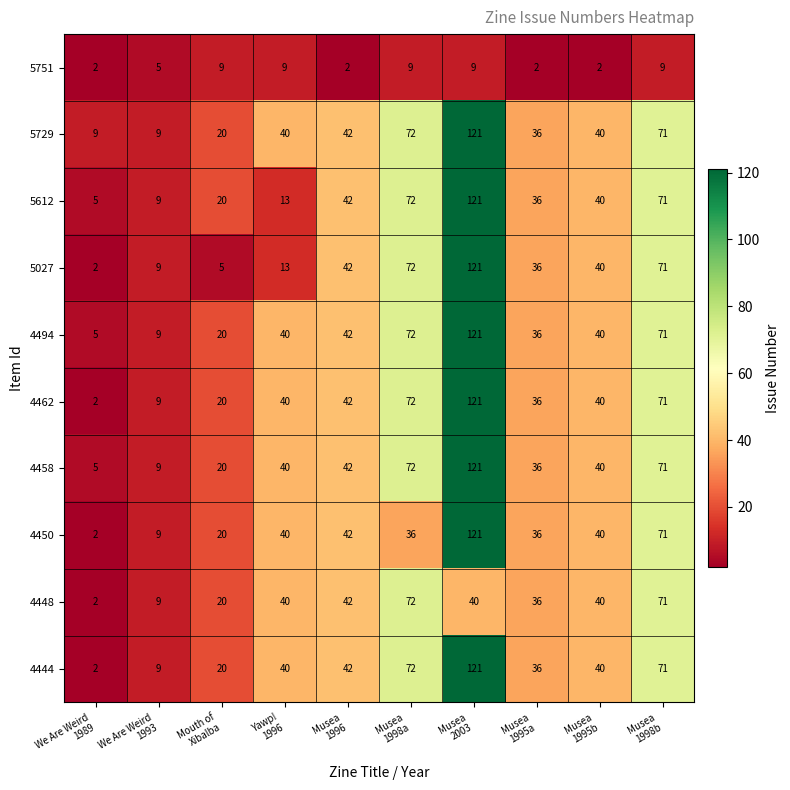

Which series has the largest total across all categories?

5729